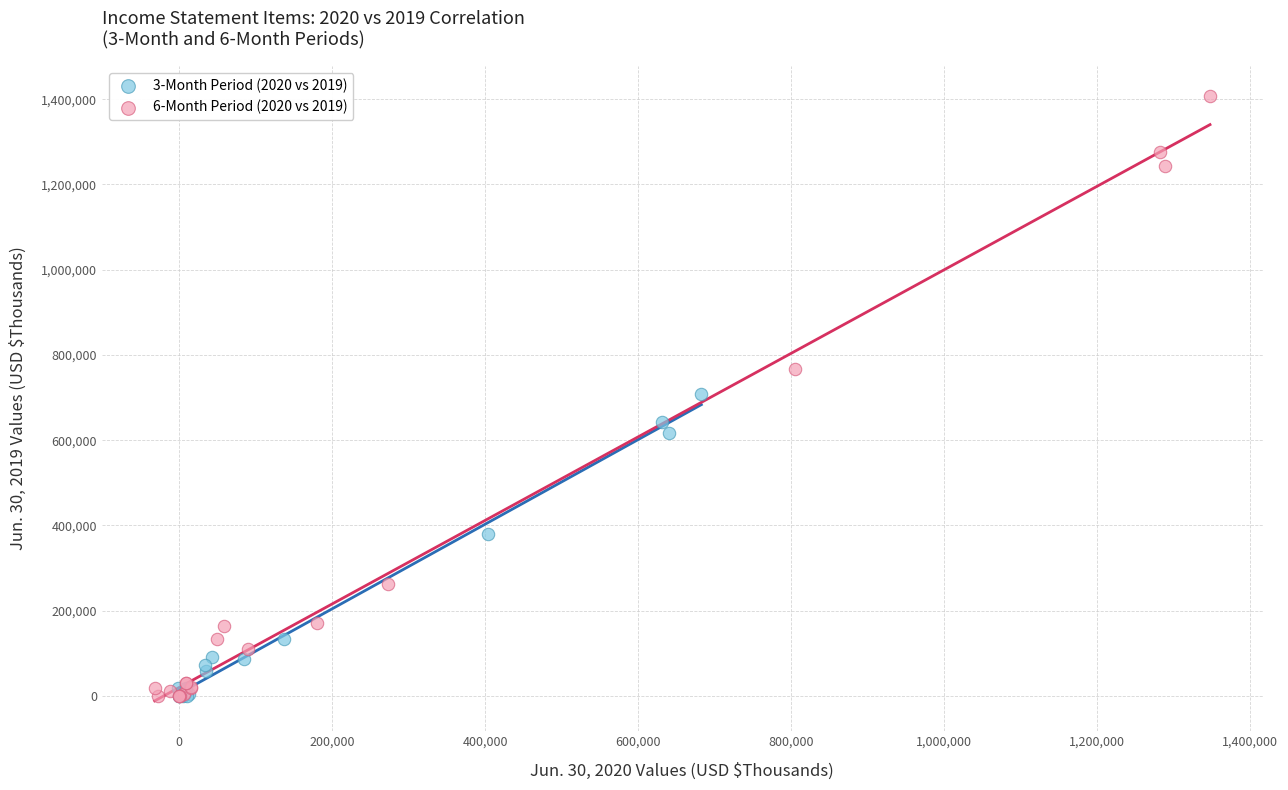

Which series has the largest Y range (max minus min)?

6-Month Period (2020 vs 2019)